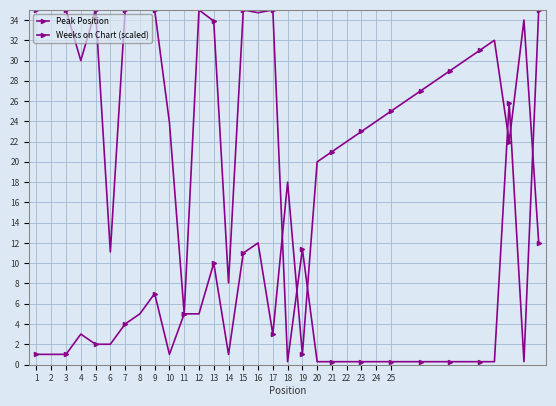

Is this an area chart (filled region under the line)?

No